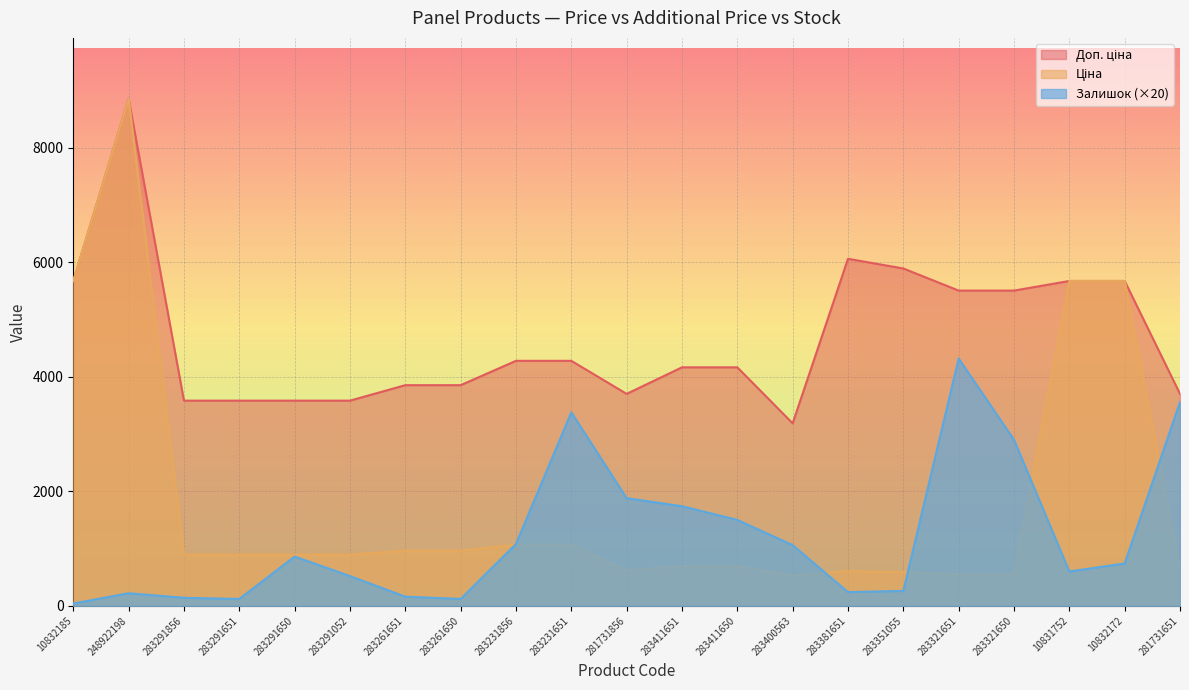

Reading left to right, extract all data points from this chart.

Ціна: 5673.8	8856.7	895.9	895.9	895.9	895.9	963.5	963.5	1069.8	1069.8	617.0	694.3	694.3	531.3	606.1	589.2	550.6	550.6	5673.8	5673.8	617.0
Доп. ціна: 5673.8	8856.7	3583.6	3583.6	3583.6	3583.6	3854.0	3854.0	4279.1	4279.1	3701.9	4165.6	4165.6	3187.6	6061.2	5892.2	5505.8	5505.8	5673.8	5673.8	3701.9
Залишок: 40.0	220.0	140.0	120.0	860.0	520.0	160.0	120.0	1080.0	3380.0	1880.0	1740.0	1500.0	1060.0	240.0	260.0	4320.0	2900.0	600.0	740.0	3560.0